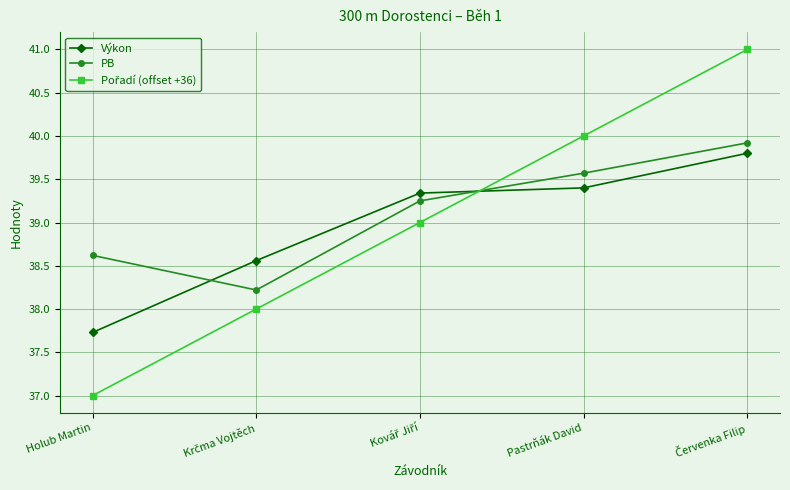

Is it true that PB equals 38.6 at Holub Martin?

True